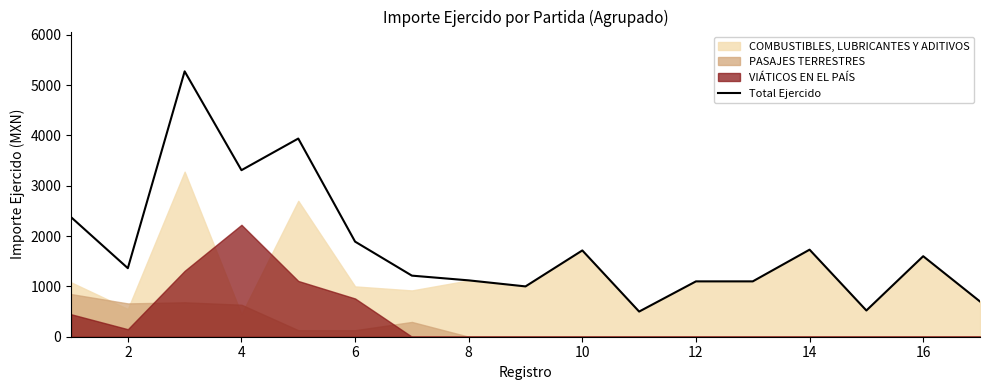

How many values exceed 1362?

8